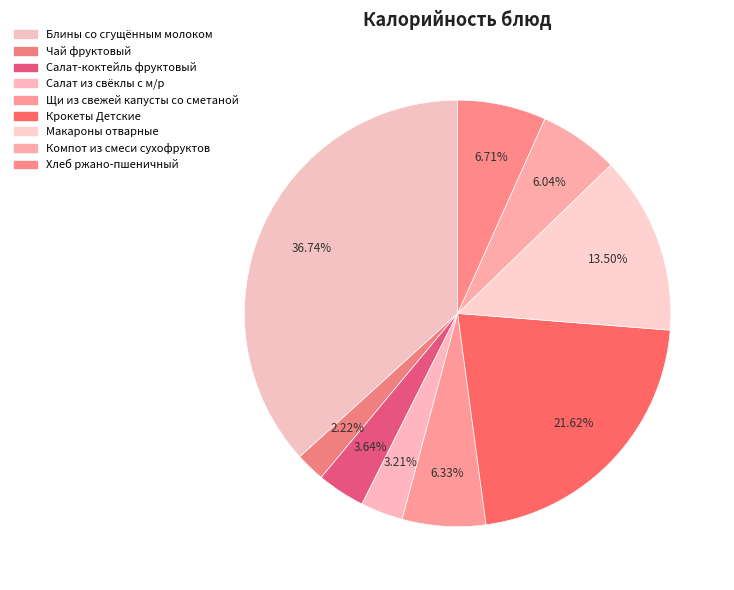

Which slice is the largest?

Блины со сгущённым молоком